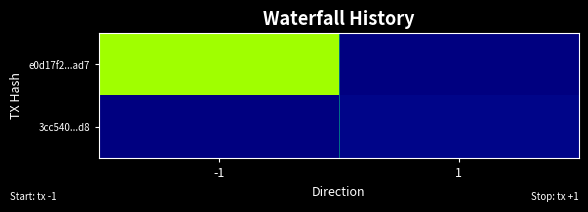

Which series changed the most between -1 and 1?

e0d17f2...ad7